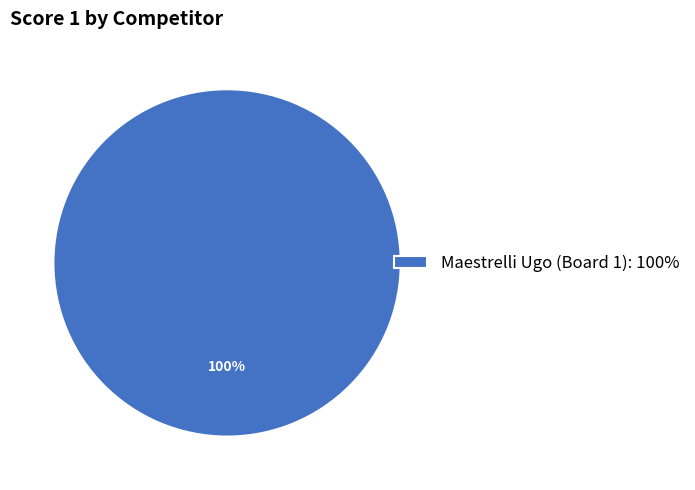

How many slices are in this pie chart?

1